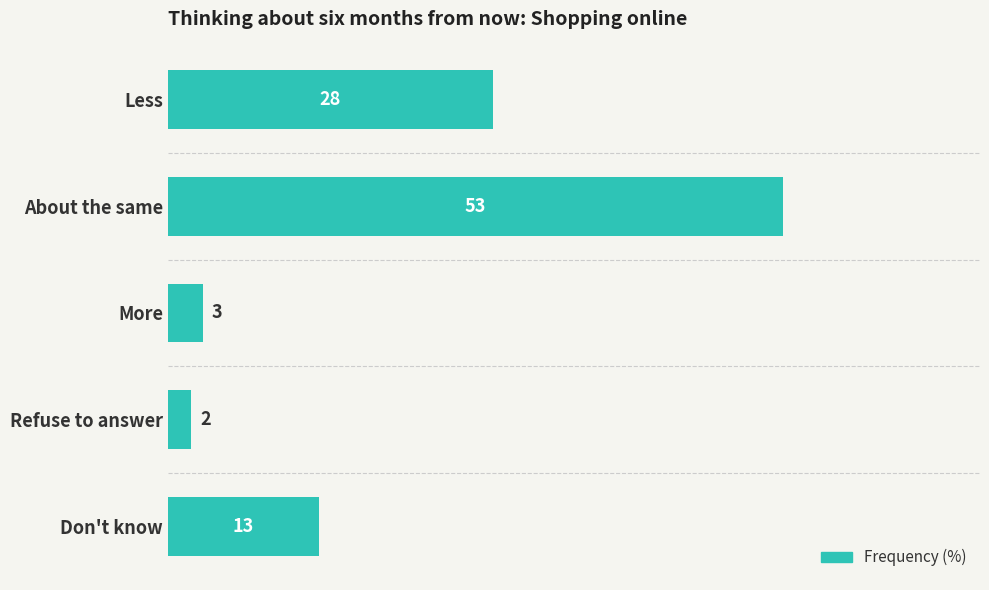

What position from the top is Refuse to answer?

4